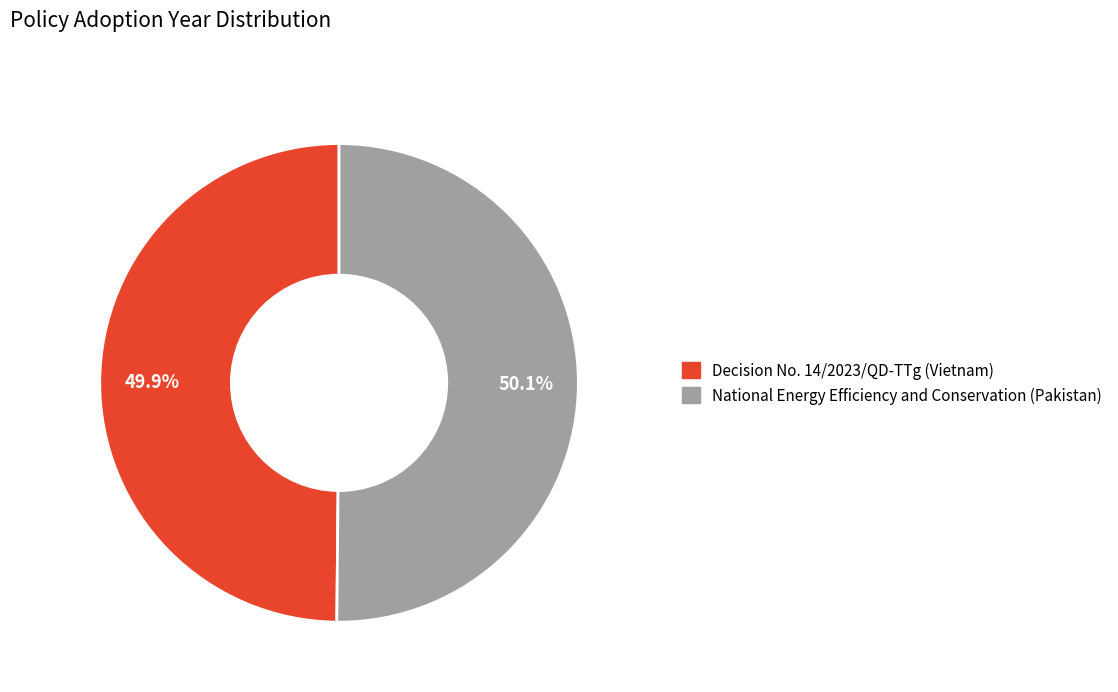

Does any single category account for the majority?

Yes